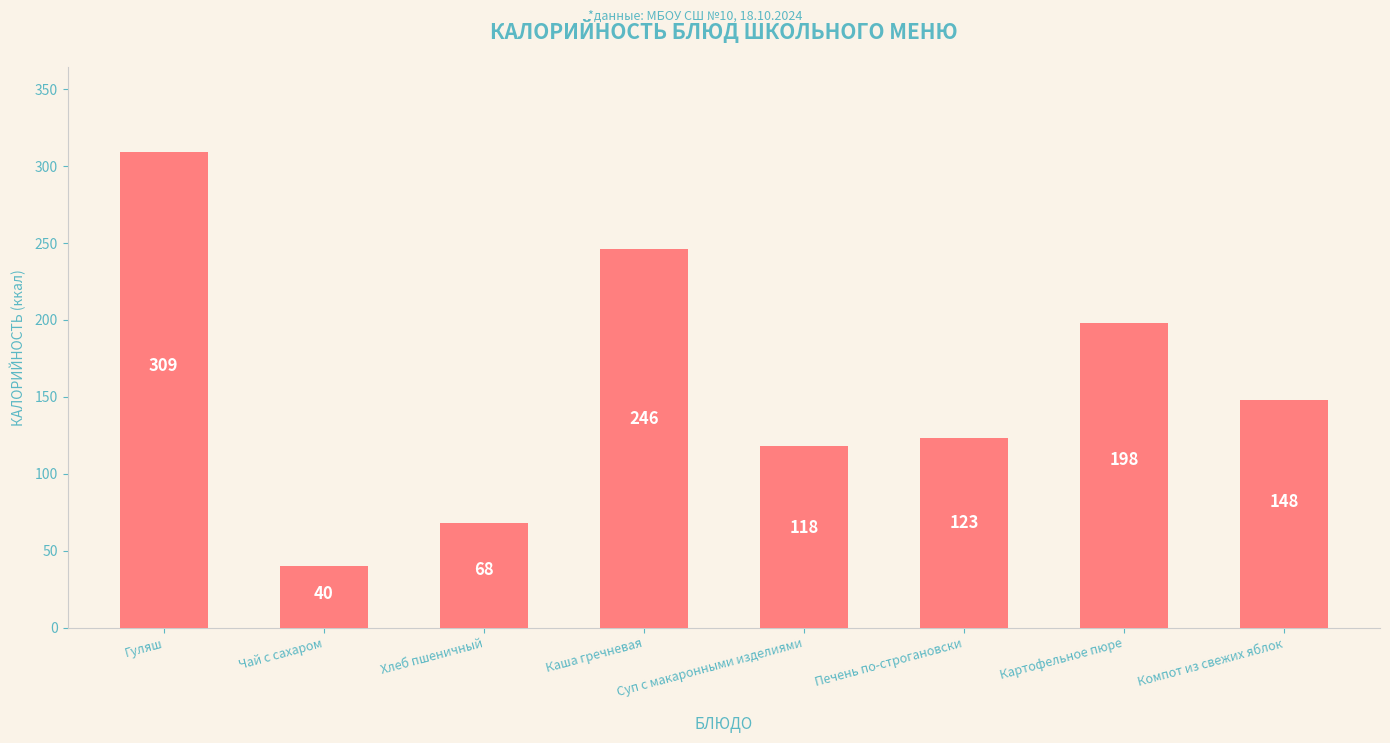

Rank the categories by value from lowest to highest.

Чай с сахаром, Хлеб пшеничный, Суп с макаронными изделиями, Печень по-строгановски, Компот из свежих яблок, Картофельное пюре, Каша гречневая, Гуляш